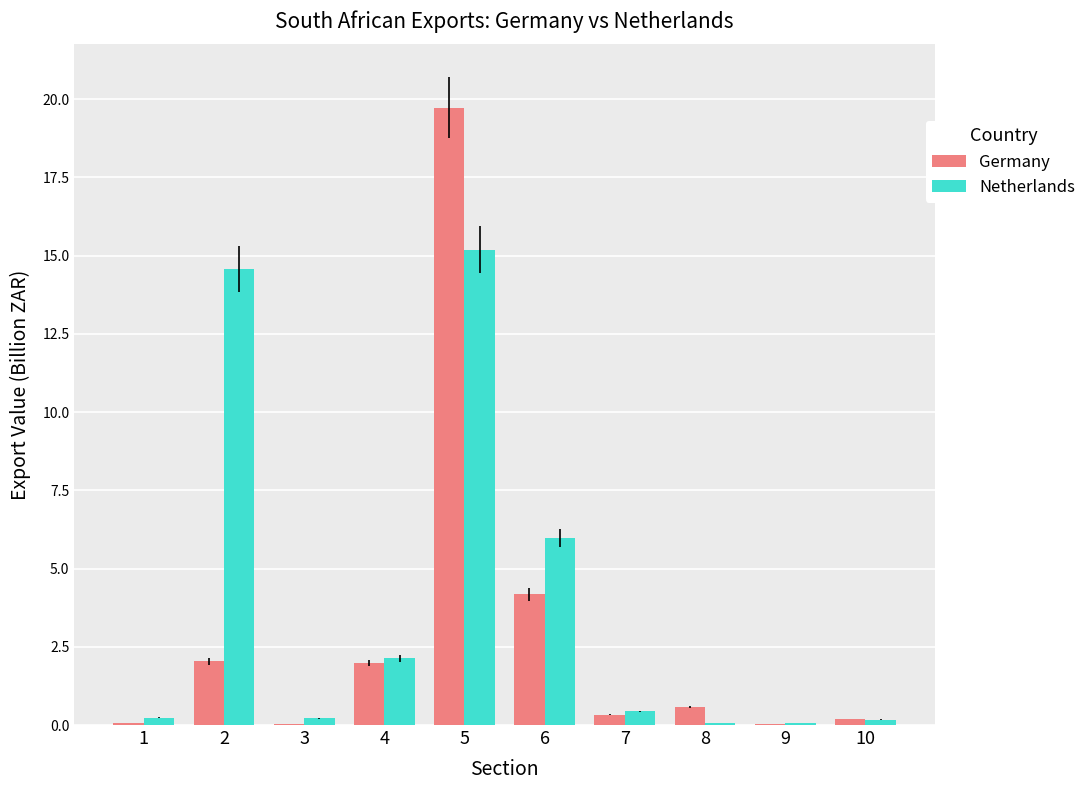

The Netherlands series shows 6.0 at 6. True or false?

True